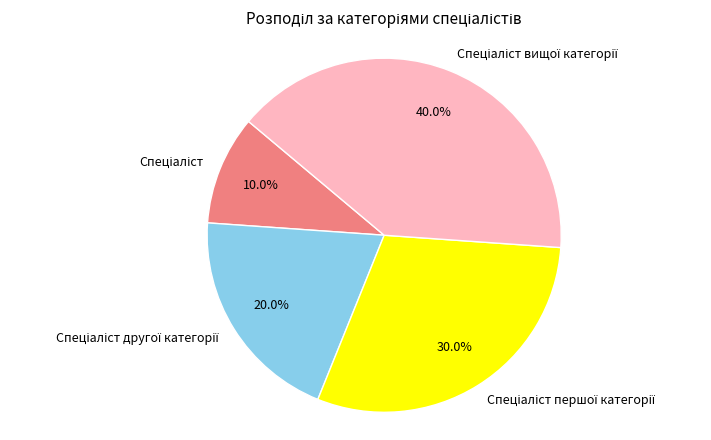

Does any single category account for the majority?

No